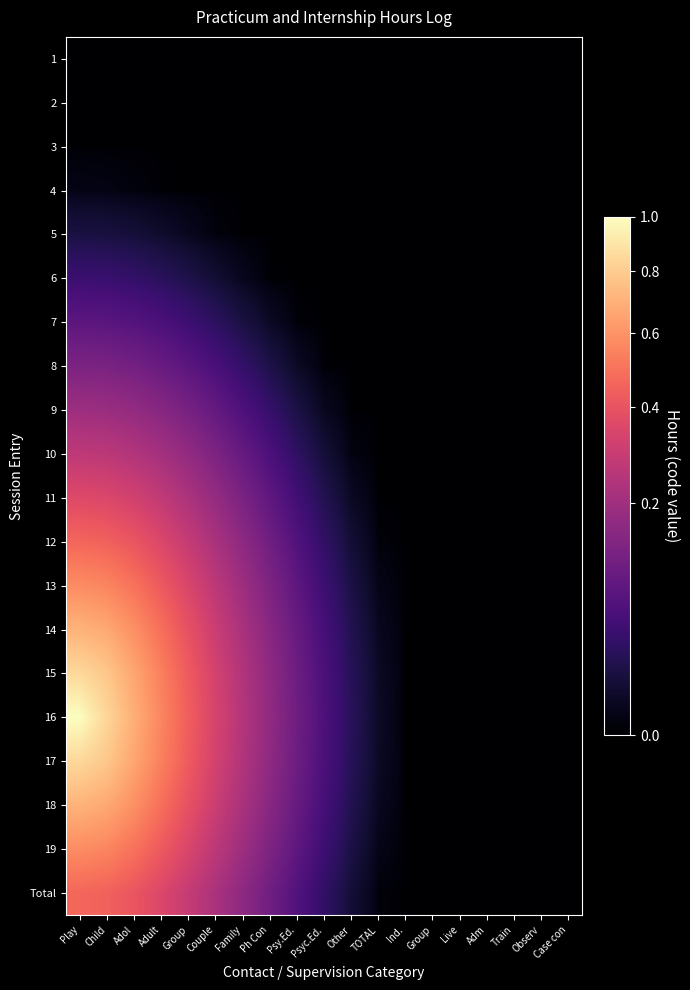

Between Psyc.Ed. and Ind., which is larger?

Psyc.Ed.